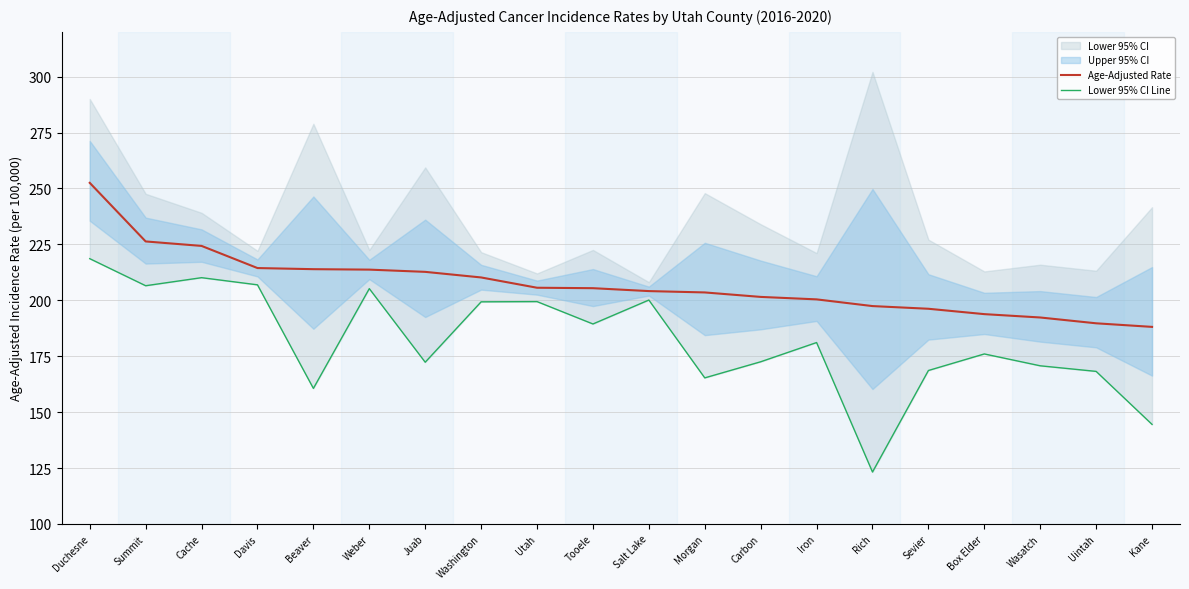

At which category does Lower 95% CI Line reach its first local peak?

Cache